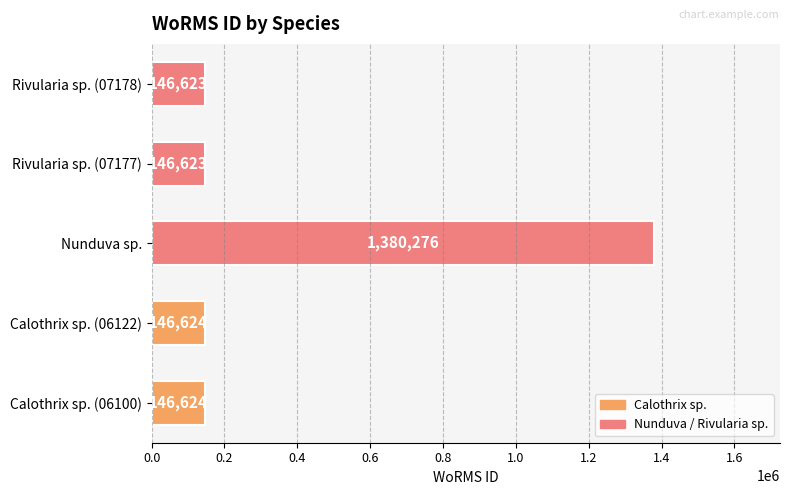

Does the chart contain any negative values?

No